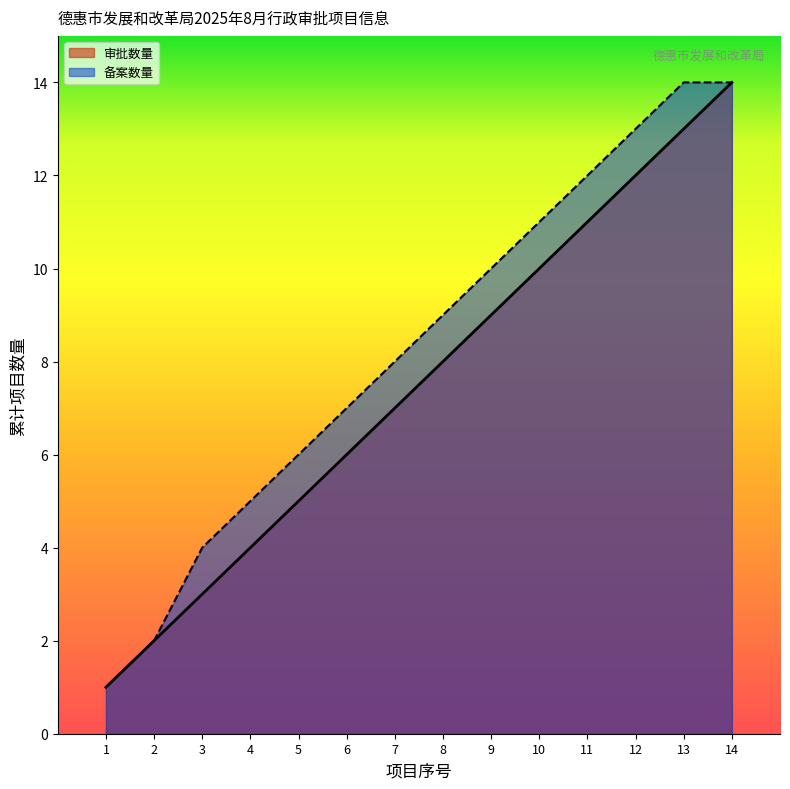

At how many categories does at least one series exceed 1?

13